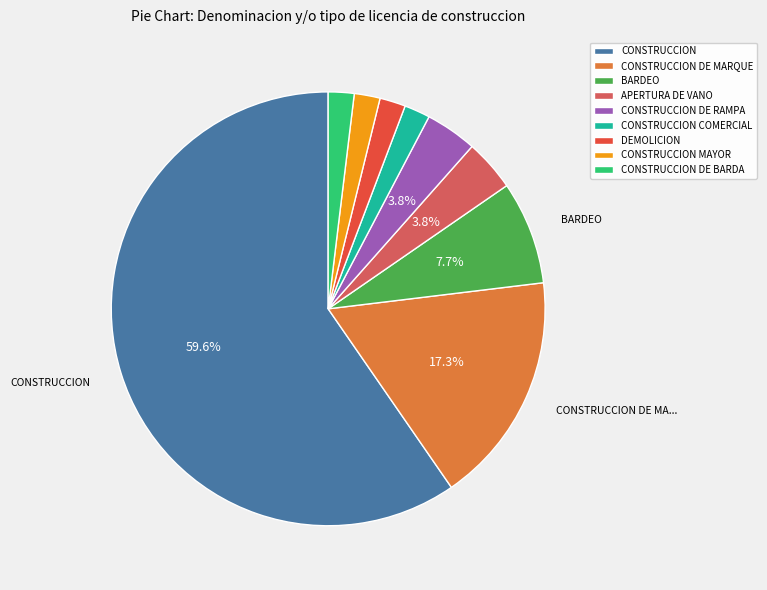

To the nearest percent, what is the difference between the largest and smallest slice percentages?

58%